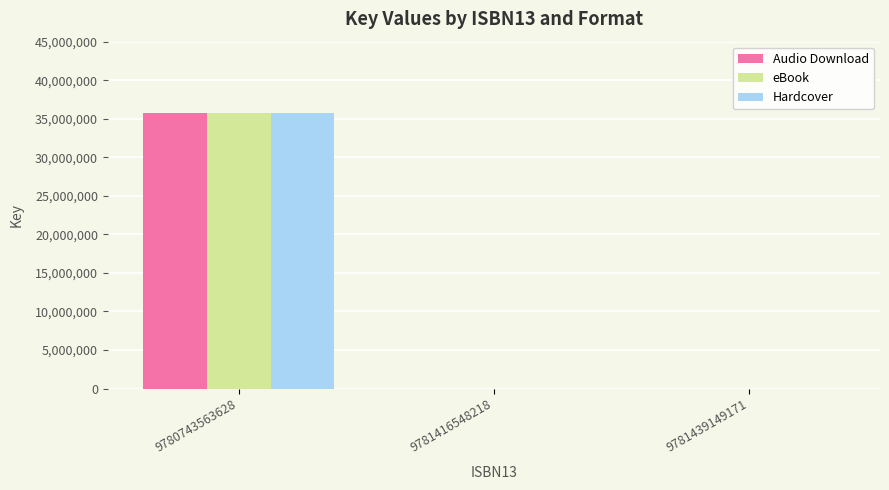

What are all the series names shown in the legend?

Audio Download, eBook, Hardcover